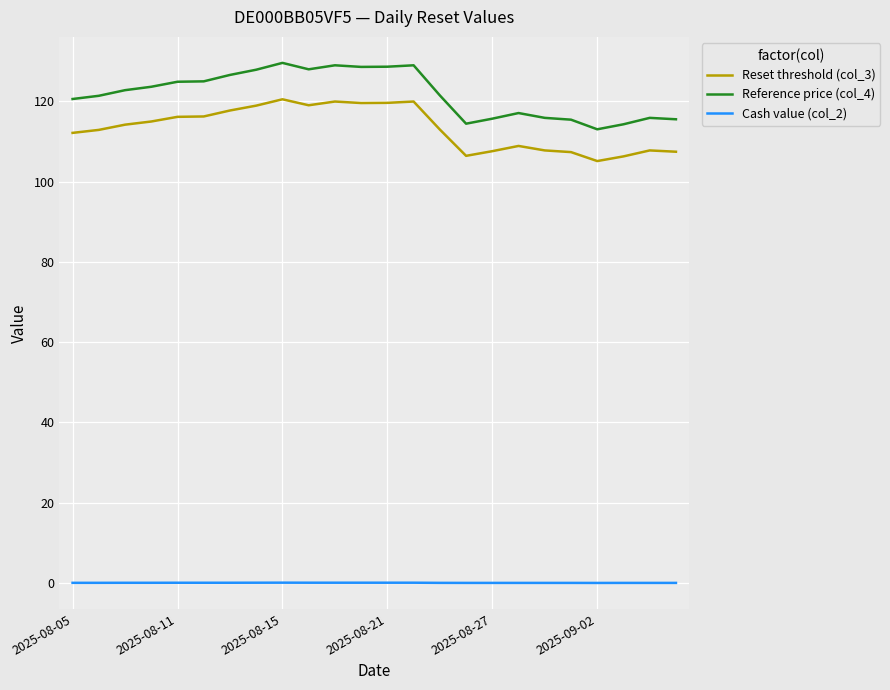

True or false: Reference price (col_4) and Cash value (col_2) cross at least once.

False